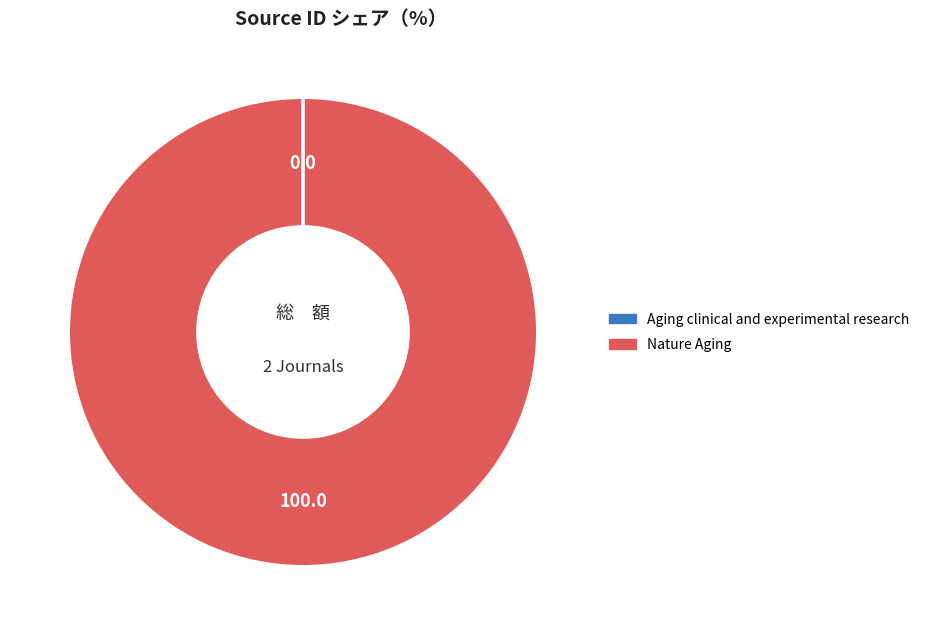

Is Nature Aging the majority of the pie?

Yes